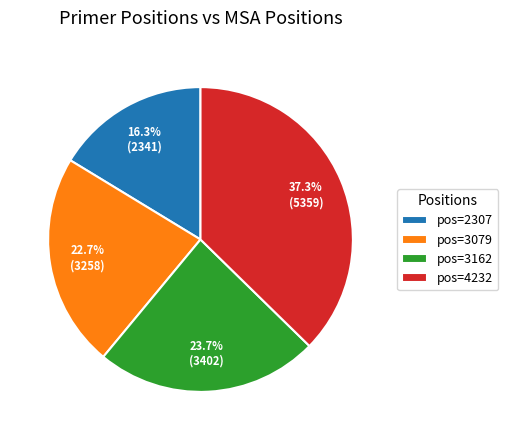

What is the total percentage of pos=3079 and pos=4232?

60.0%